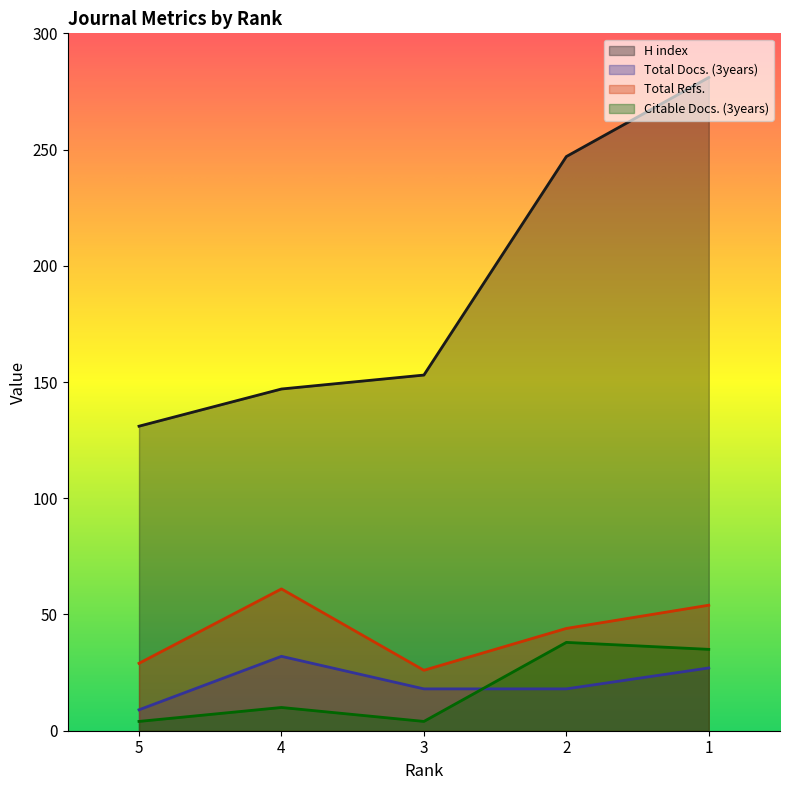

At which category does Total Refs. reach its first local valley?

3